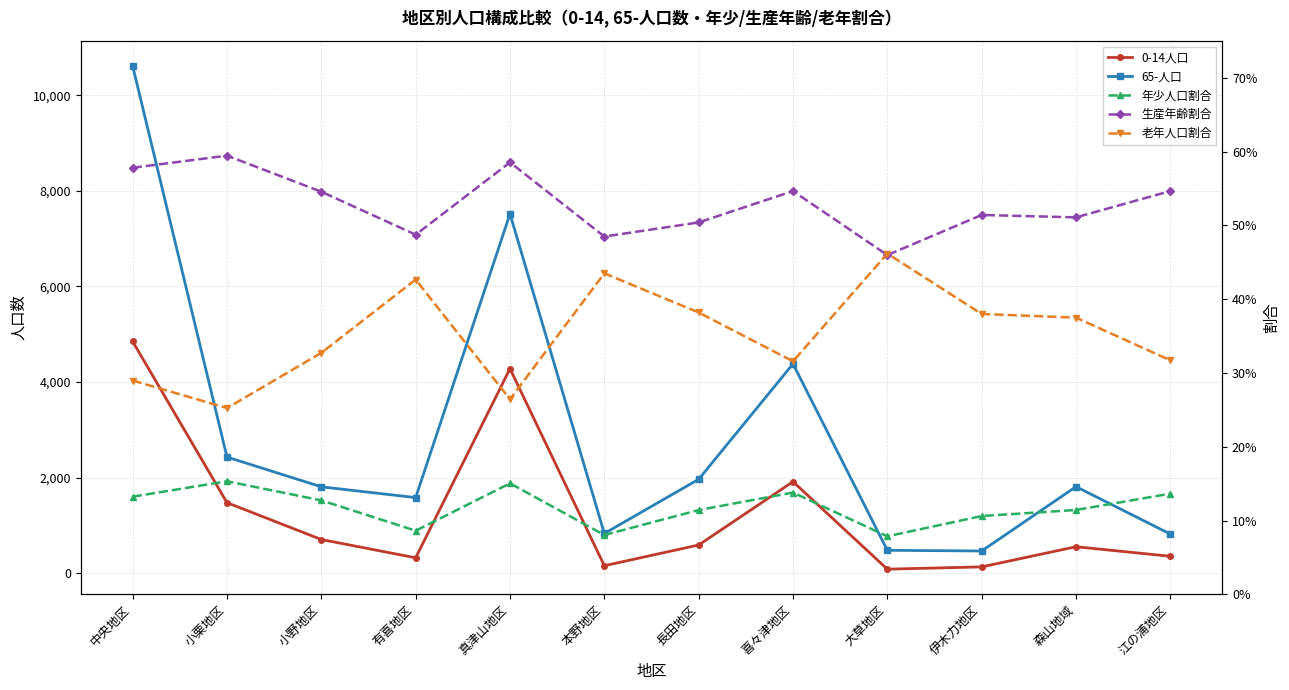

What is the sum of the 生産年齢割合 values at 喜々津地区 and 真津山地区?

1.1